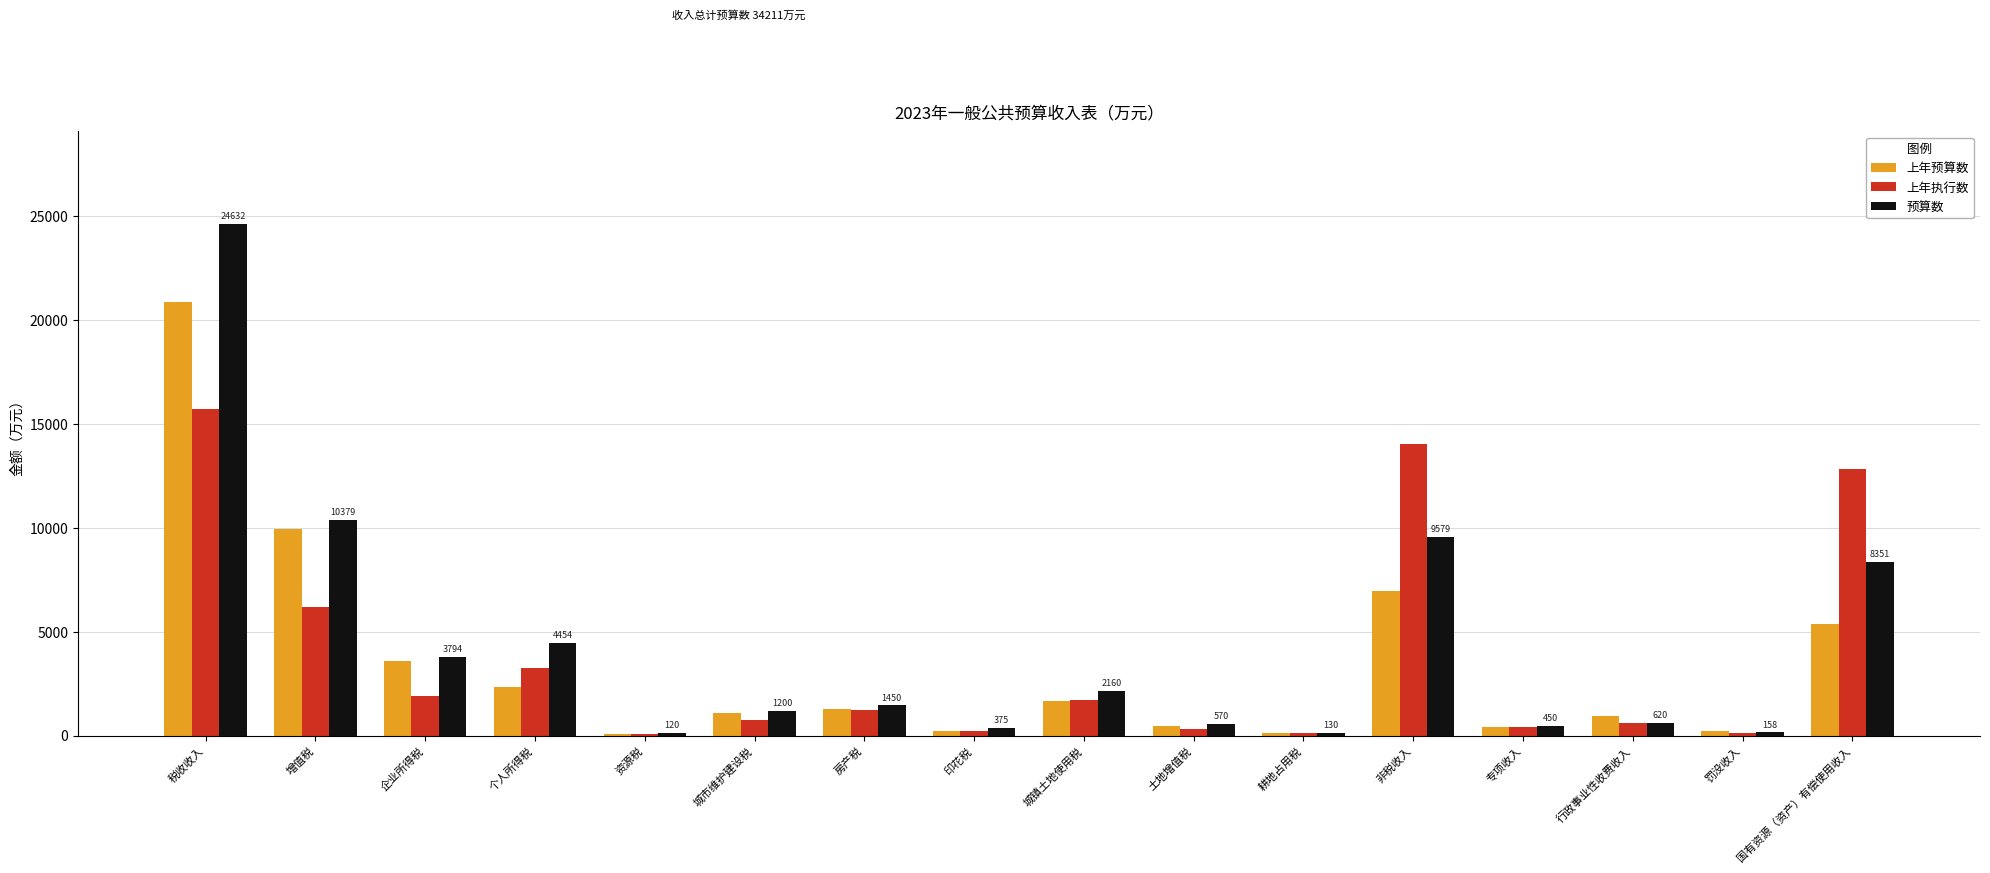

At which label does 预算数 first exceed 1450?

税收收入